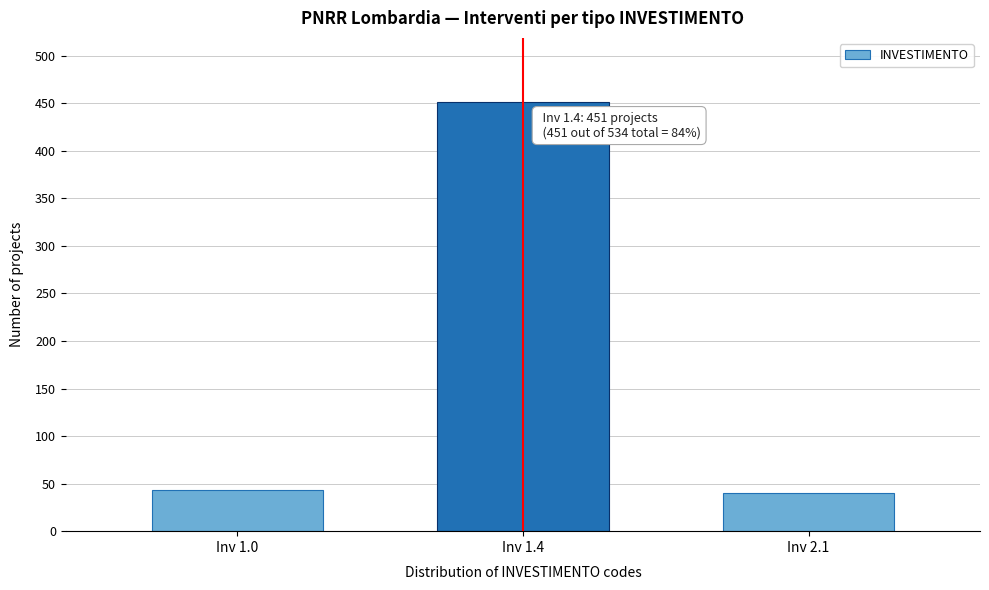

Reading left to right, what are all the values shown in this chart?

Inv 1.0=43	Inv 1.4=451	Inv 2.1=40